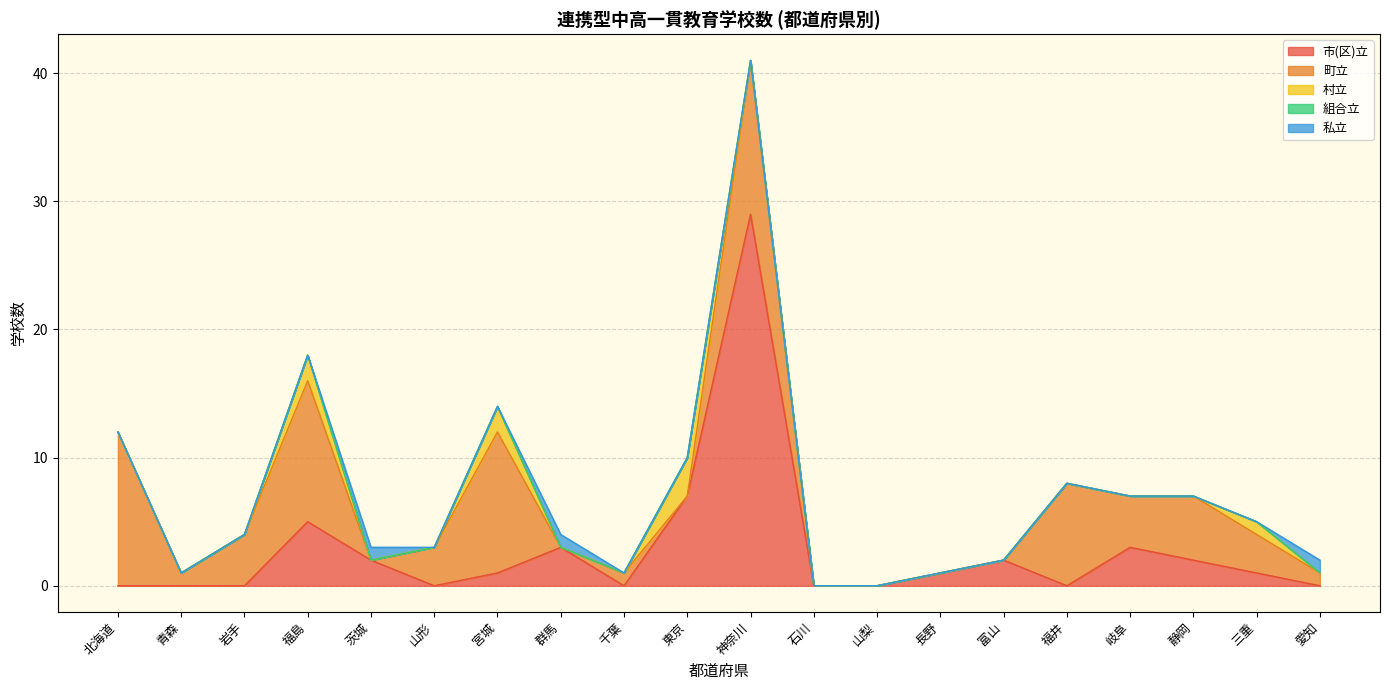

How many data points in 市(区)立 are above 1?

8